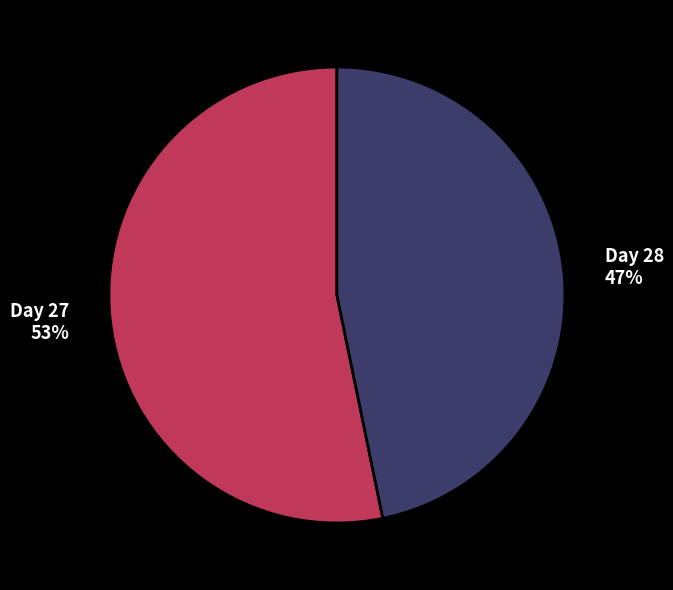

Is there any slice that represents more than half of the pie?

Yes